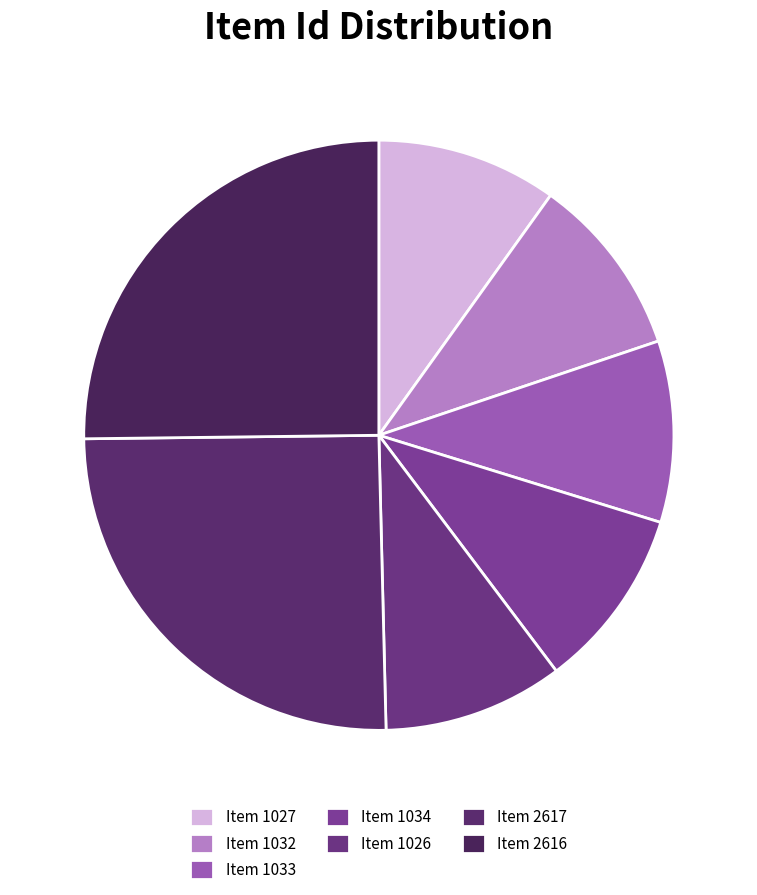

What percentage is the Item 1032 slice, to the nearest percent?

10%